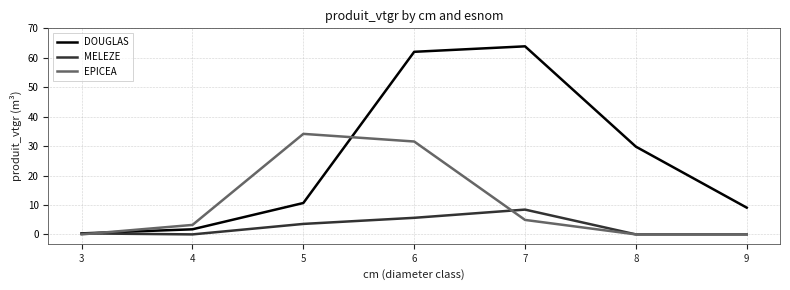

Where is the first local minimum for MELEZE?

4